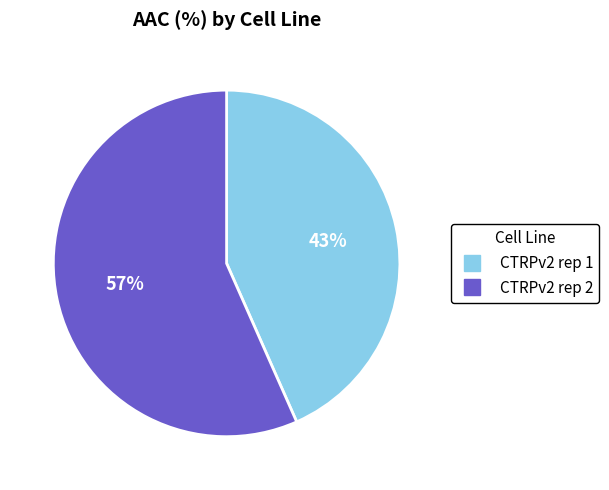

Rank the categories by value from lowest to highest.

CTRPv2 rep 1, CTRPv2 rep 2